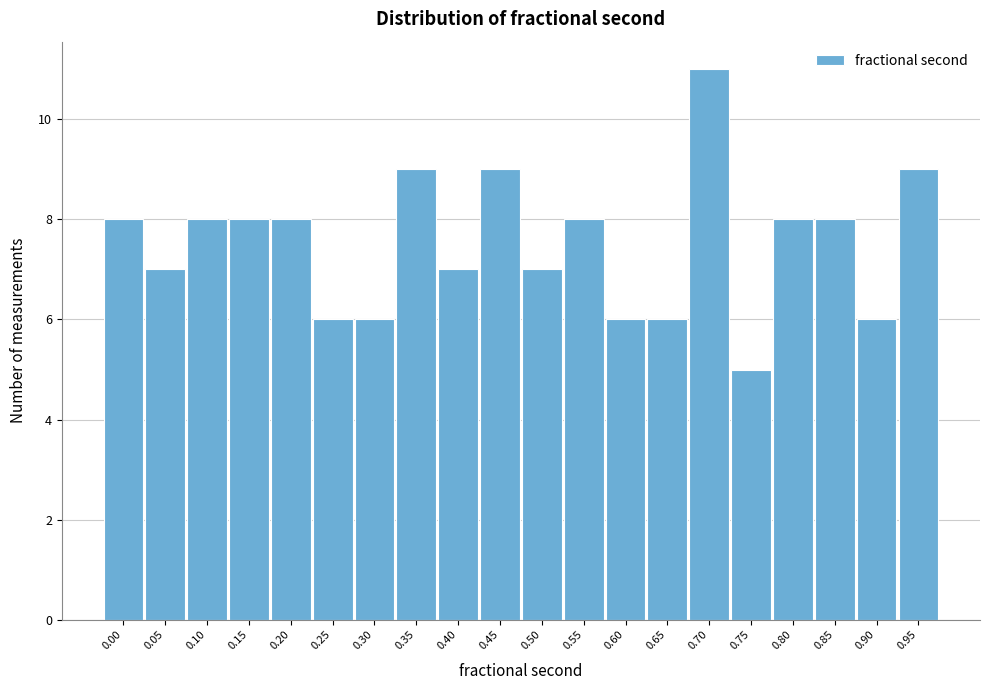

Reading left to right, list all the values displayed in this chart.

0.00=8	0.05=7	0.10=8	0.15=8	0.20=8	0.25=6	0.30=6	0.35=9	0.40=7	0.45=9	0.50=7	0.55=8	0.60=6	0.65=6	0.70=11	0.75=5	0.80=8	0.85=8	0.90=6	0.95=9